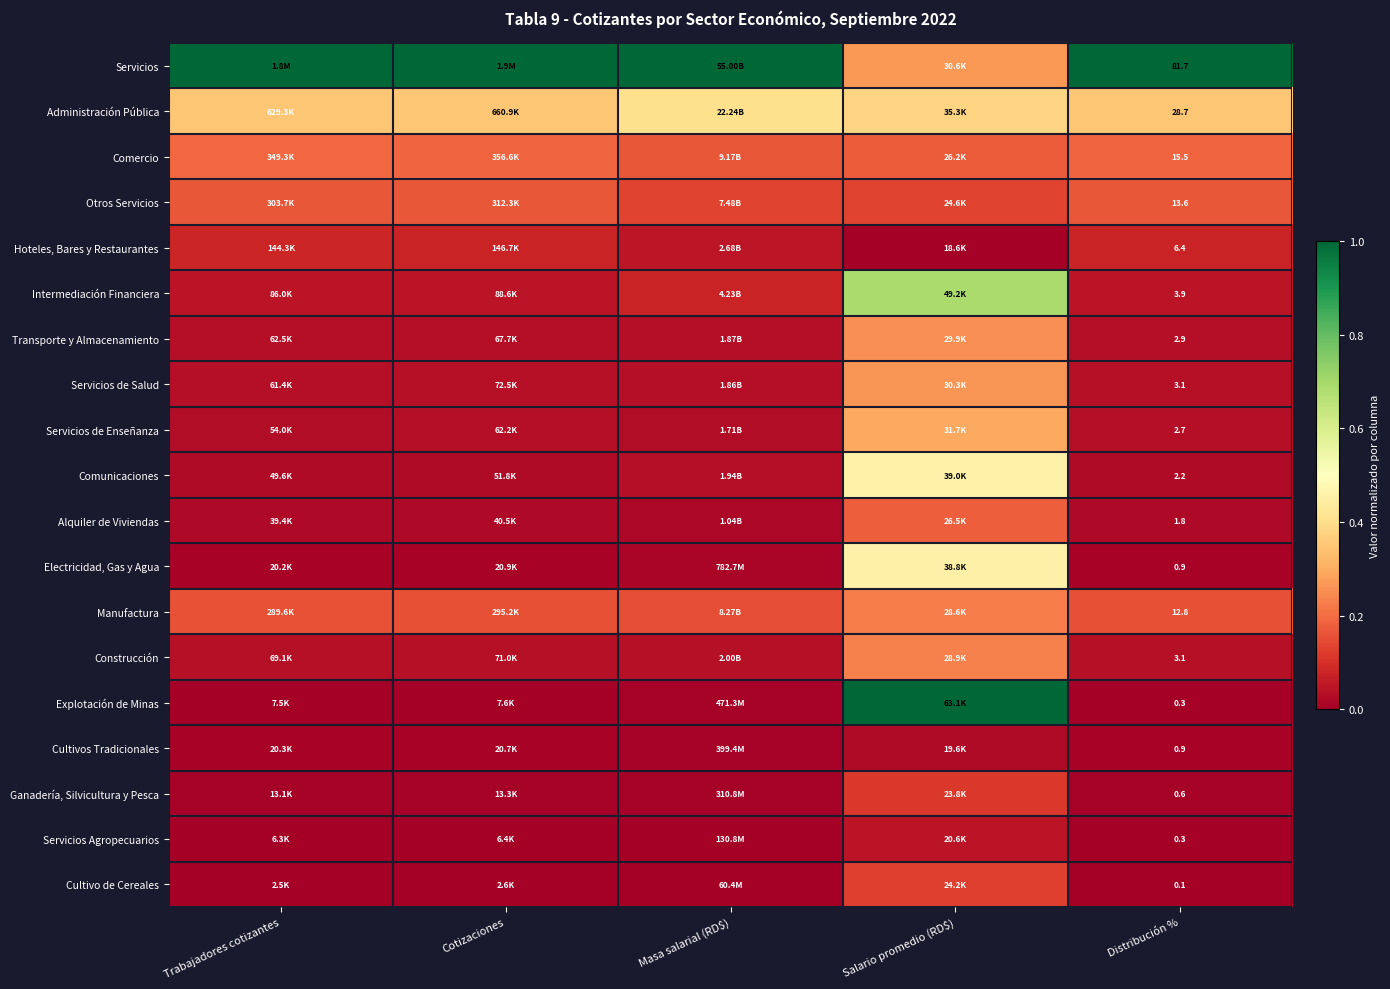

At how many categories does at least one series exceed 0?

5